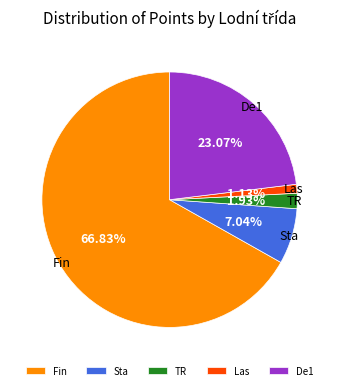

Approximately how many times larger is the value at Las compared to Sta?

0.2